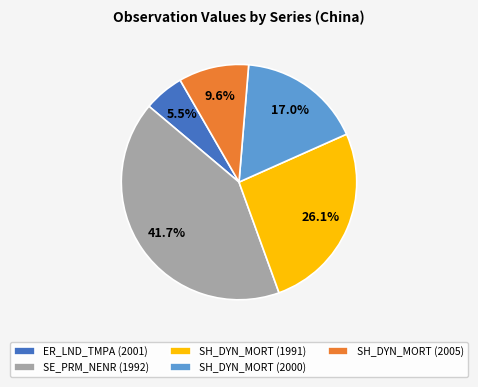

The SH_DYN_MORT (2000) slice represents 3% of the pie. True or false?

False